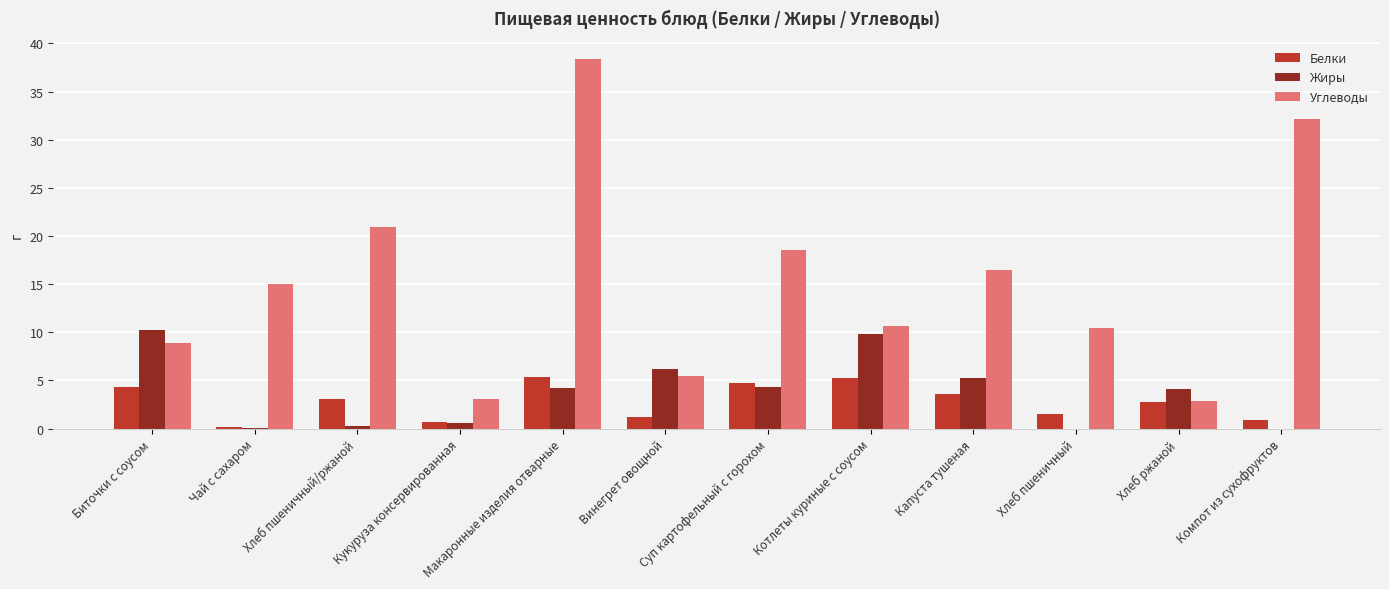

Which category has the highest value across all series?

Макаронные изделия отварные